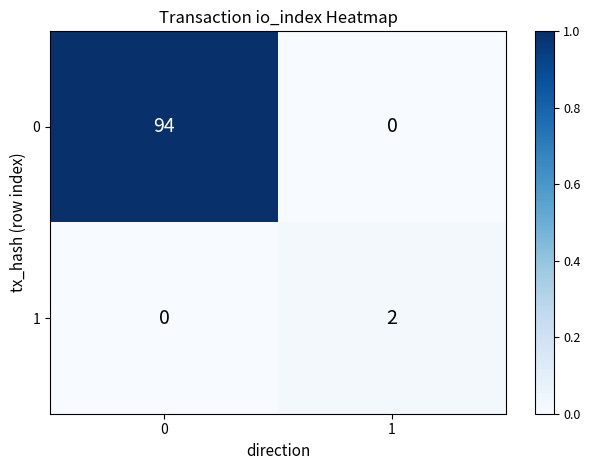

Reading left to right, what are all the values shown in this chart?

0: 94	0
1: 0	2